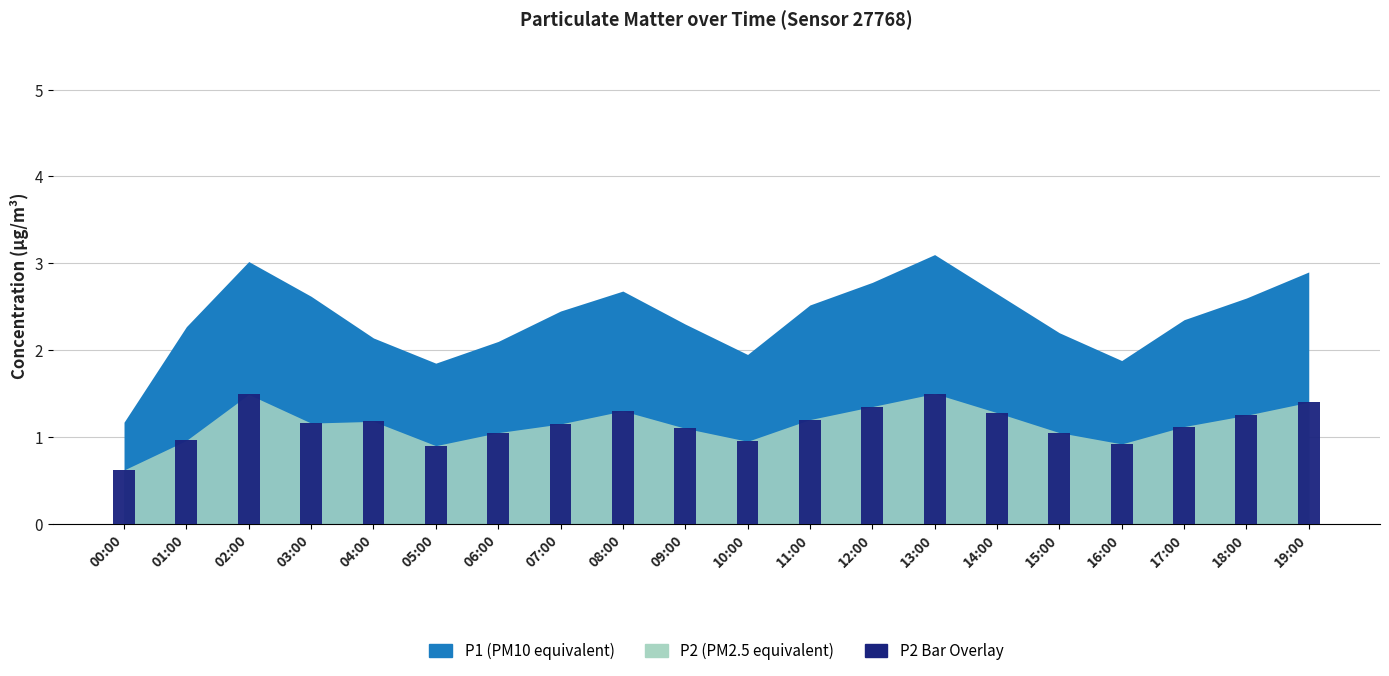

How many values are below 1?

5